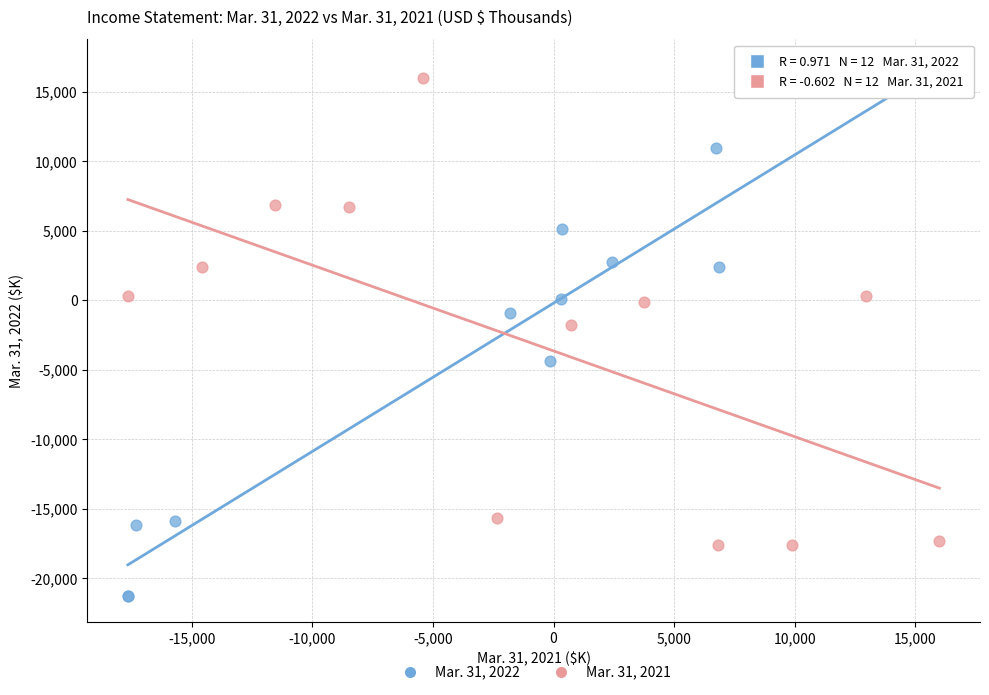

Which series contains the lowest Y value?

Mar. 31, 2022